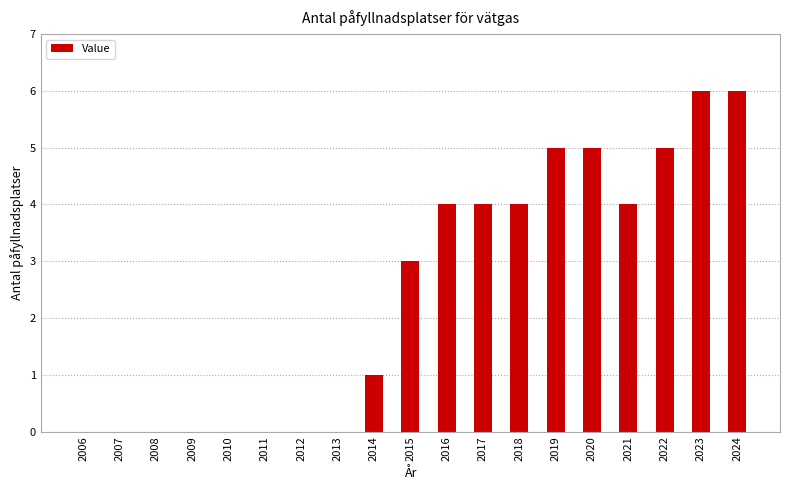

What is the difference between the values at 2012 and 2016?

4